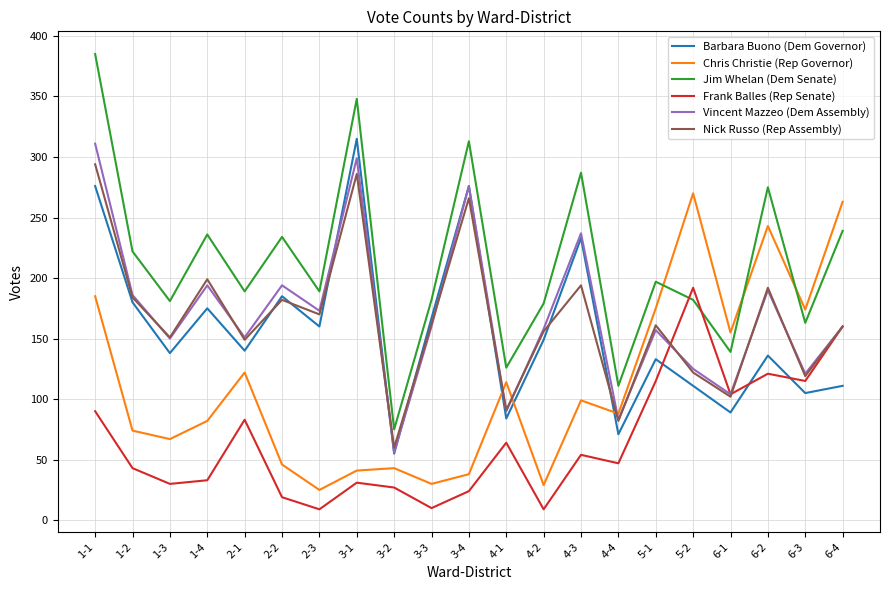

Rank the series by their maximum value, from lowest to highest.

Frank Balles (Rep Senate), Chris Christie (Rep Governor), Nick Russo (Rep Assembly), Vincent Mazzeo (Dem Assembly), Barbara Buono (Dem Governor), Jim Whelan (Dem Senate)